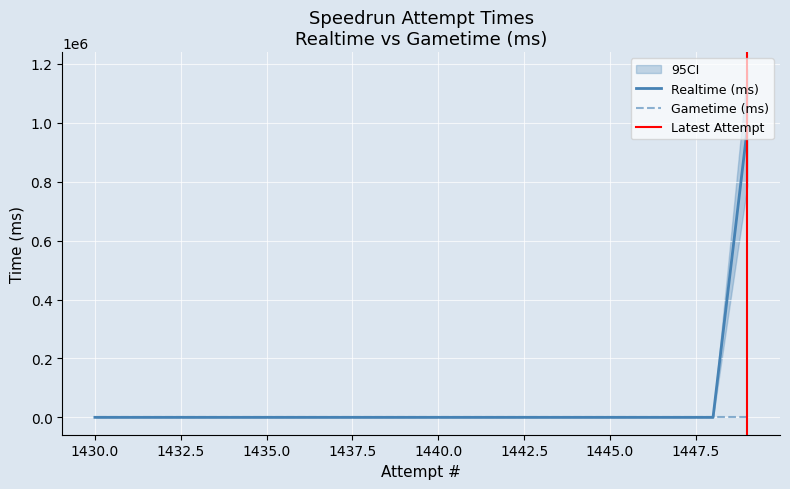

At which category does the chart reach its peak across all series?

1449